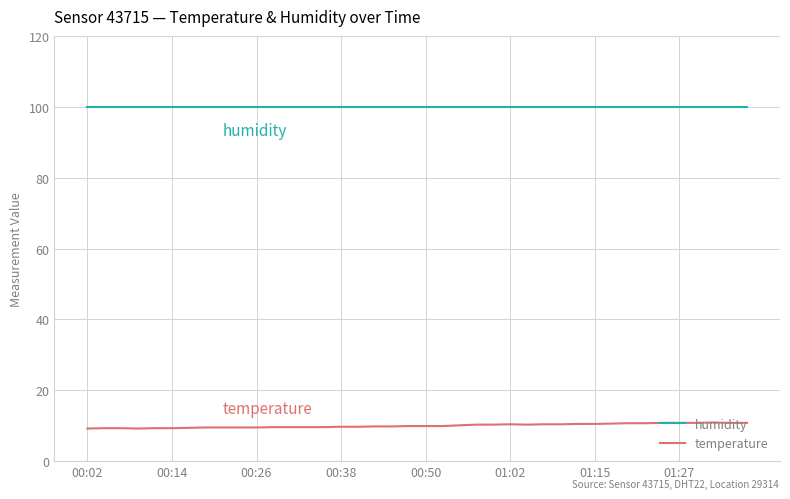

Rank the series by their maximum value, from highest to lowest.

humidity, temperature